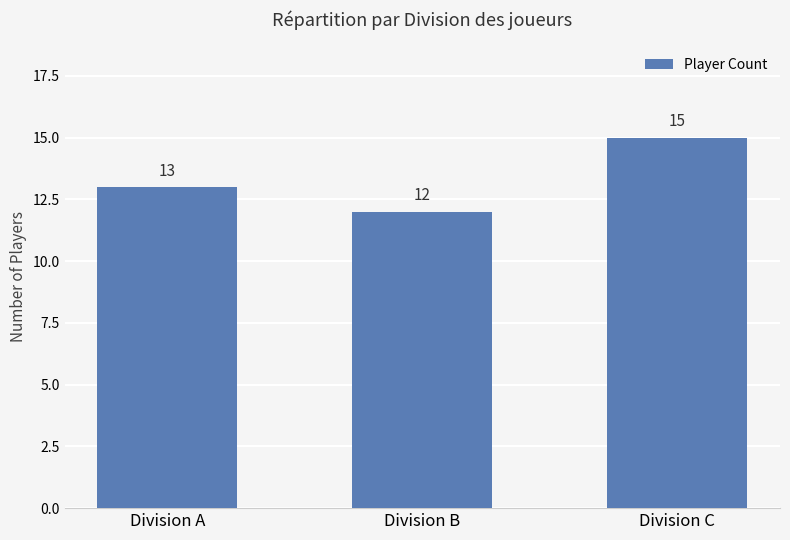

Reading left to right, extract all data points from this chart.

Division A=13	Division B=12	Division C=15